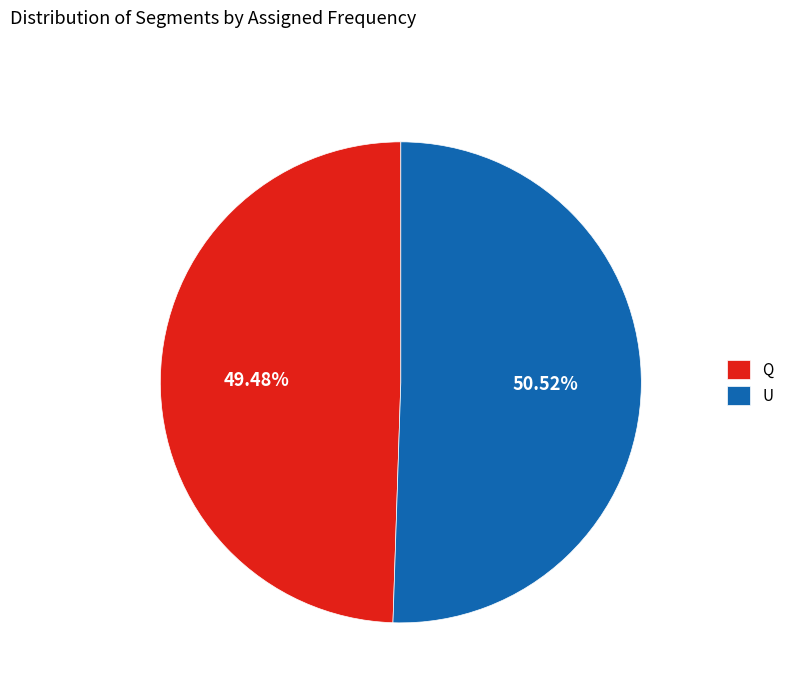

To the nearest percent, what is the combined percentage of U and Q?

100%